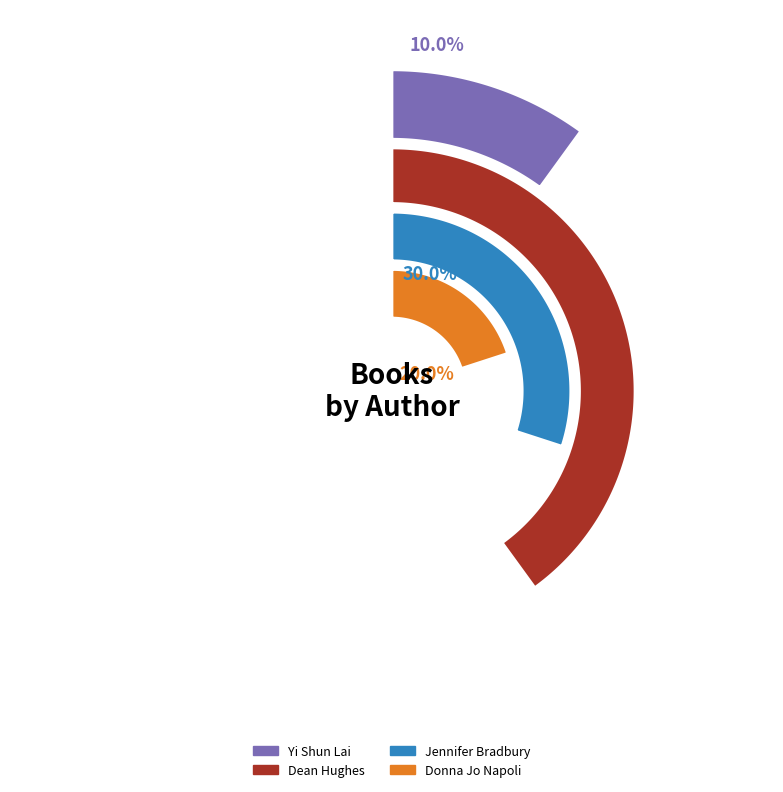

Is there any slice that represents more than half of the pie?

No